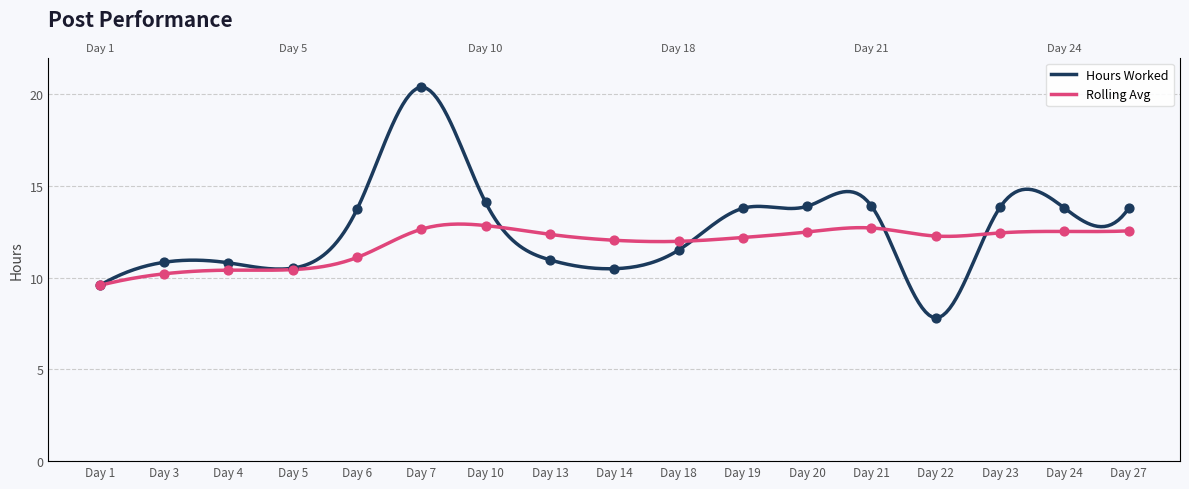

Which series reaches the maximum Y coordinate?

Hours Worked